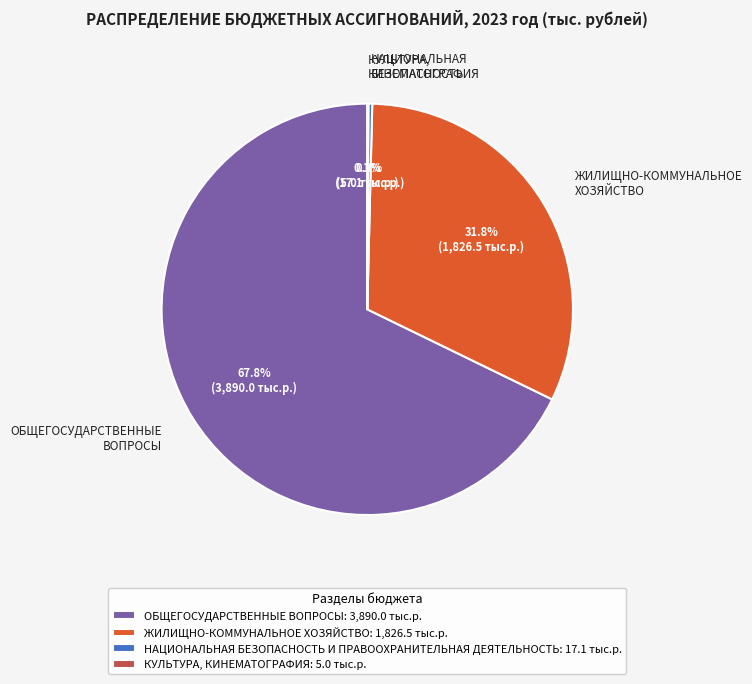

Is there any slice that represents more than half of the pie?

Yes